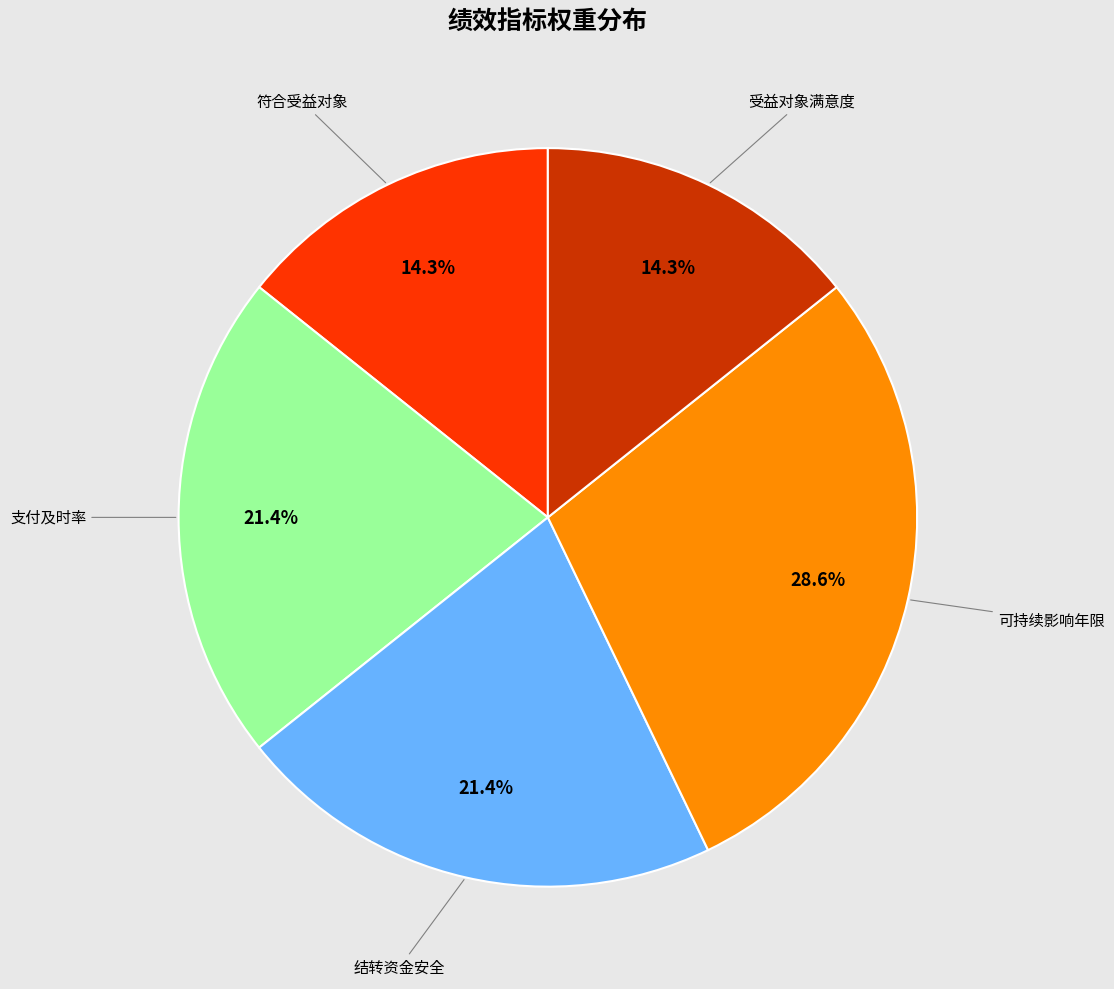

Is there any slice that represents more than half of the pie?

No